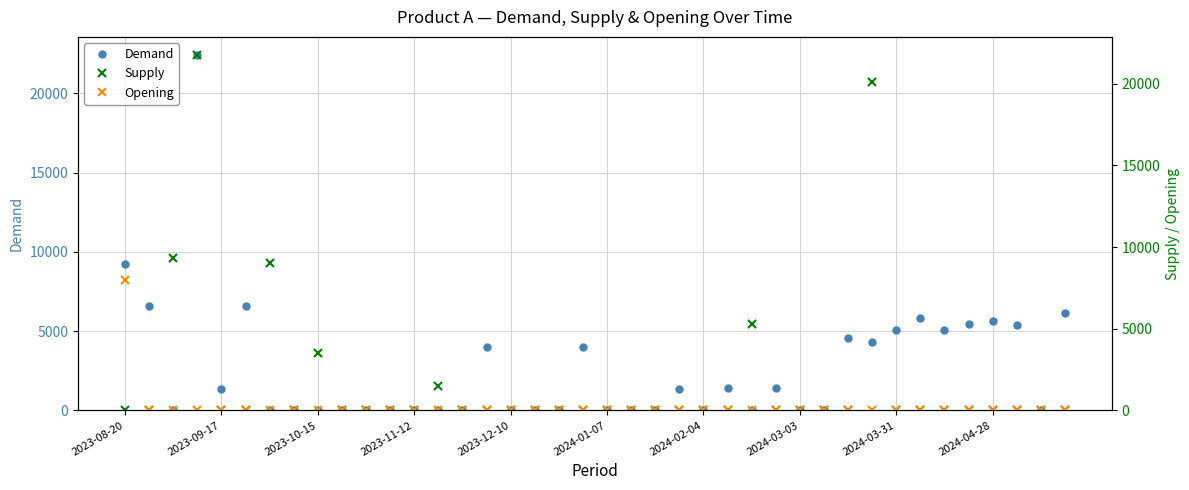

Which series has the largest total across all categories?

Demand